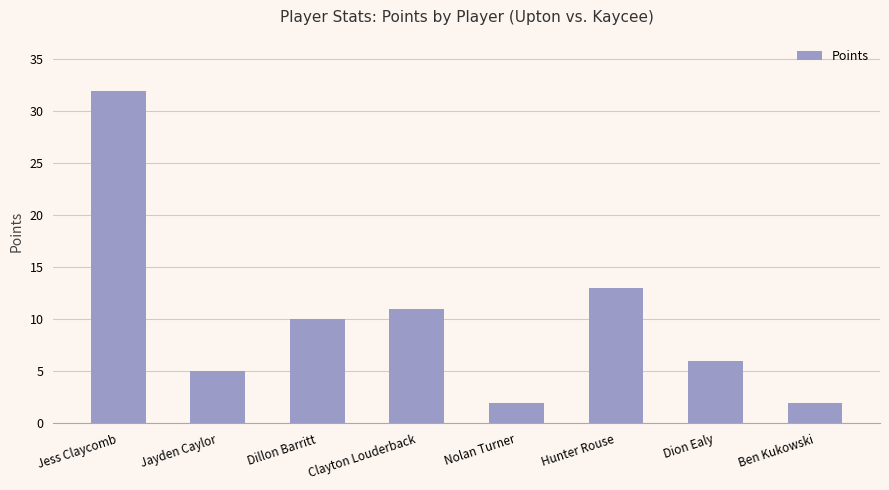

How many values are below 10?

4